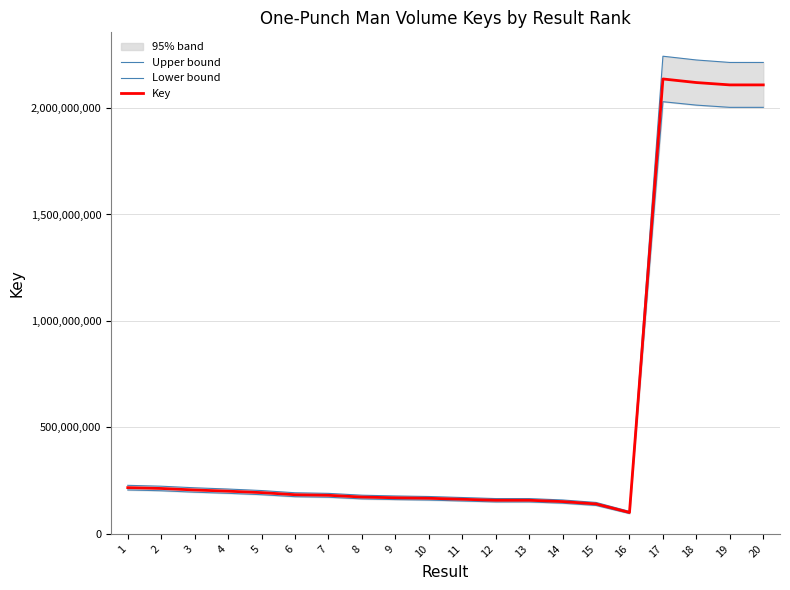

How many data points does each series have?

20